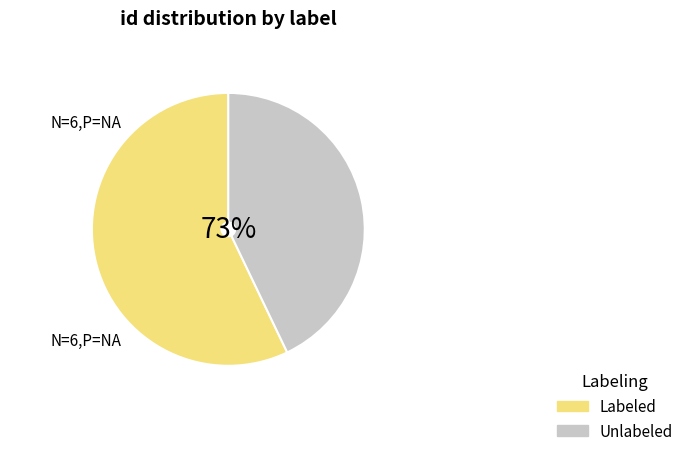

True or false: იაკინთე ექვთიმეს ძე ღაღანიძე accounts for 23% of the total.

False